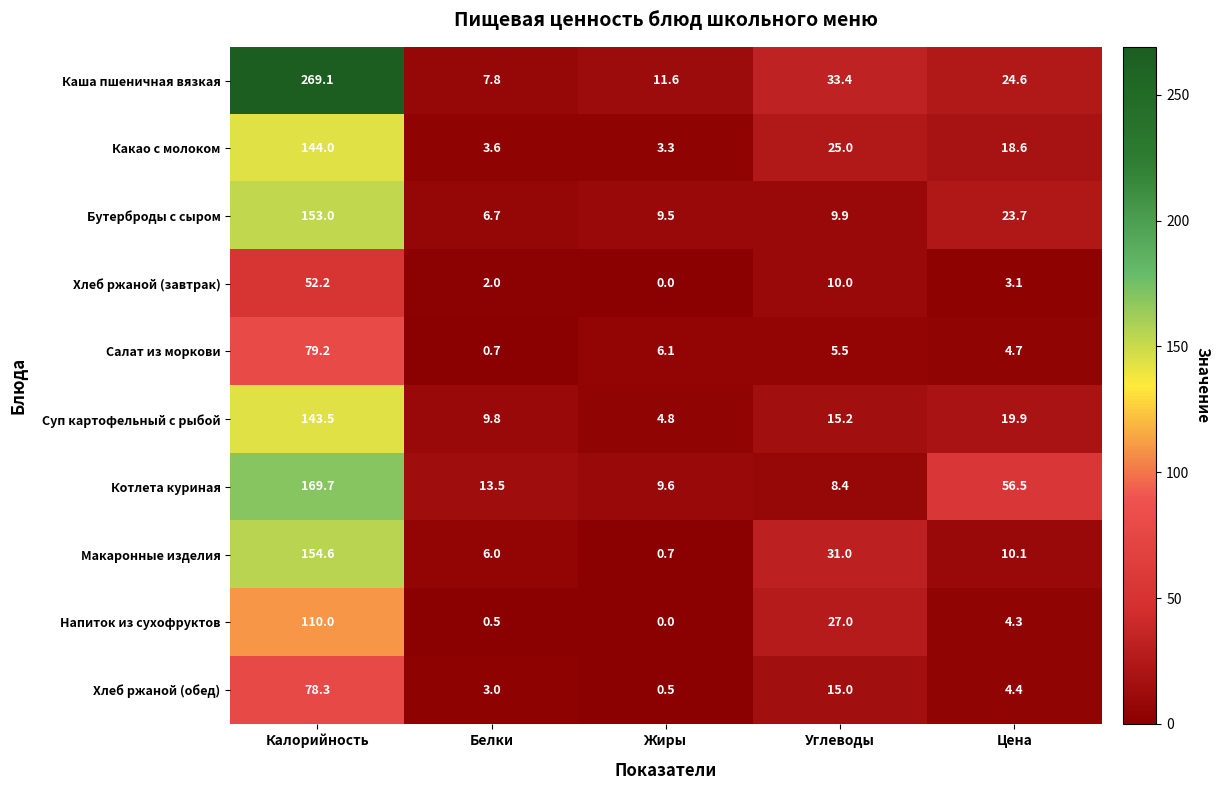

Read the Макаронные изделия value at Белки.

6.0